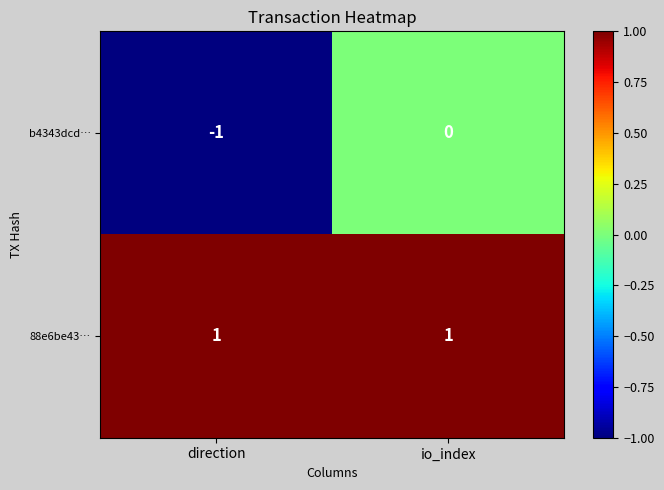

At which label does b4343dcd… reach its peak?

io_index